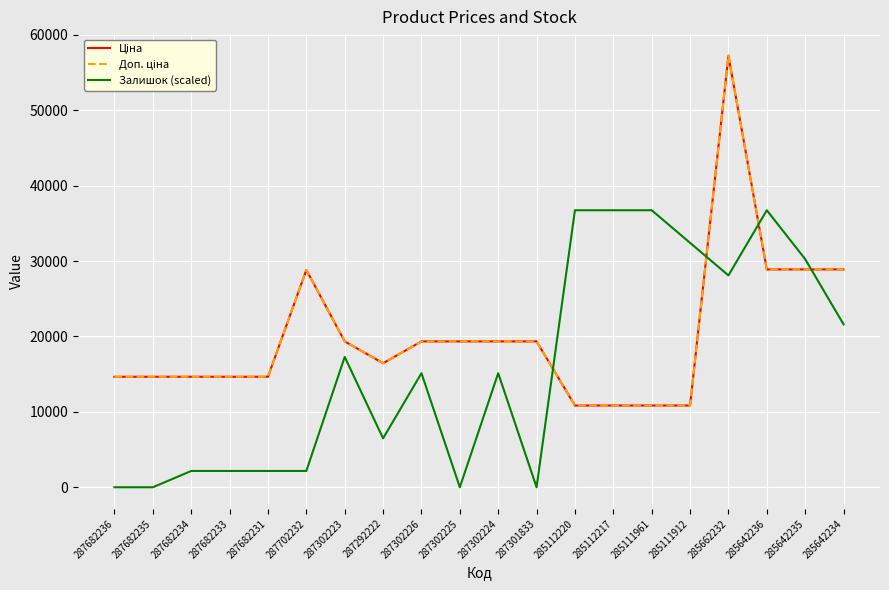

Is it true that Залишок (scaled) equals 26801.3 at 287302226?

False